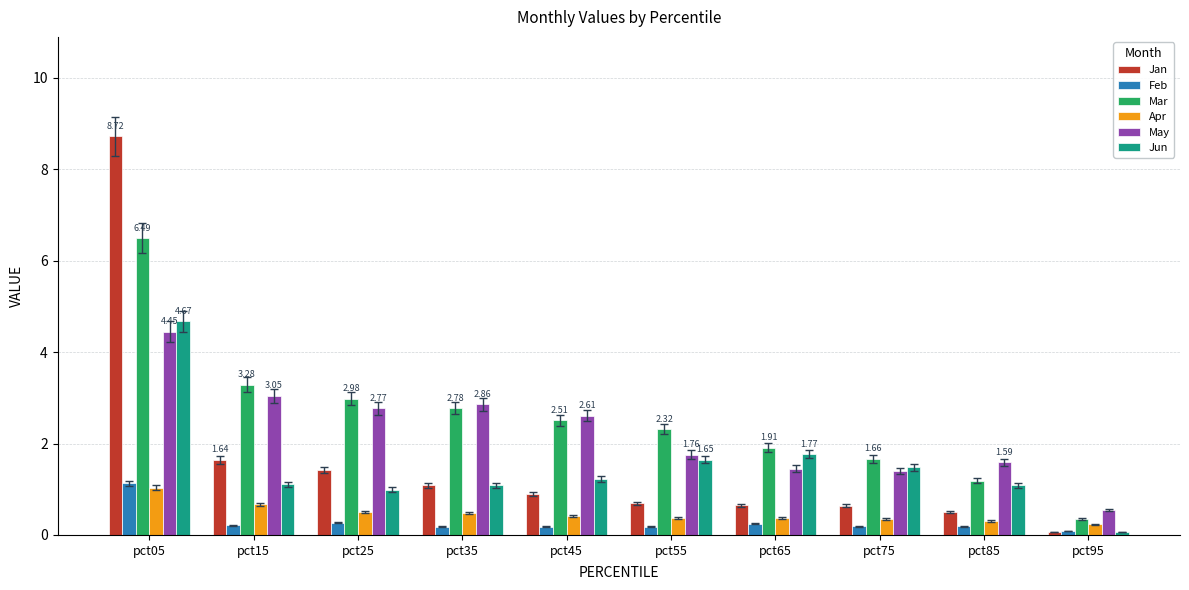

What is the average value of the Feb series?

0.3